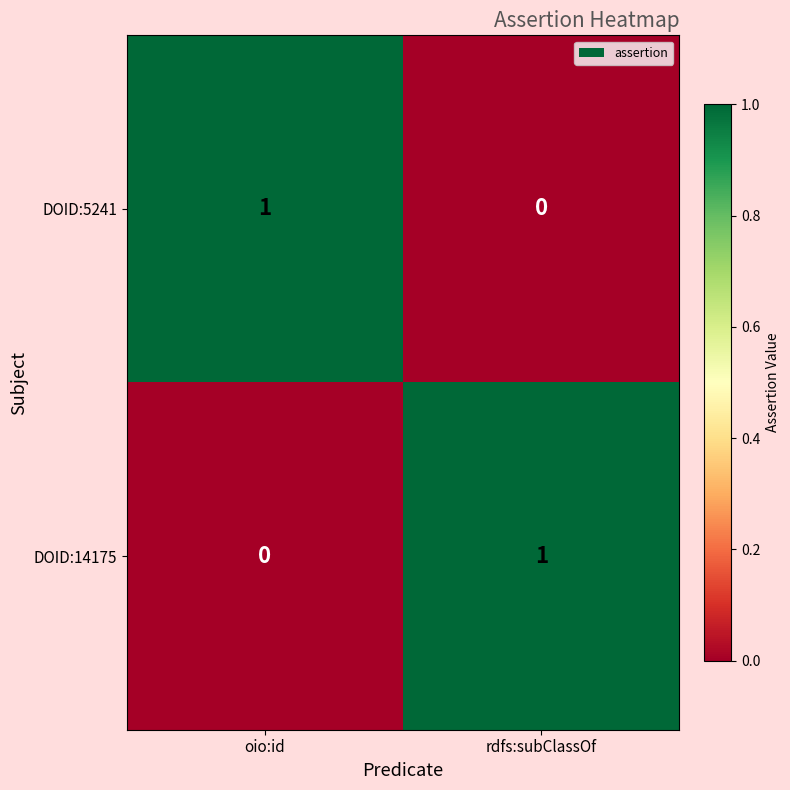

Reading left to right, transcribe all the data shown in this chart.

DOID:5241: 1	0
DOID:14175: 0	1